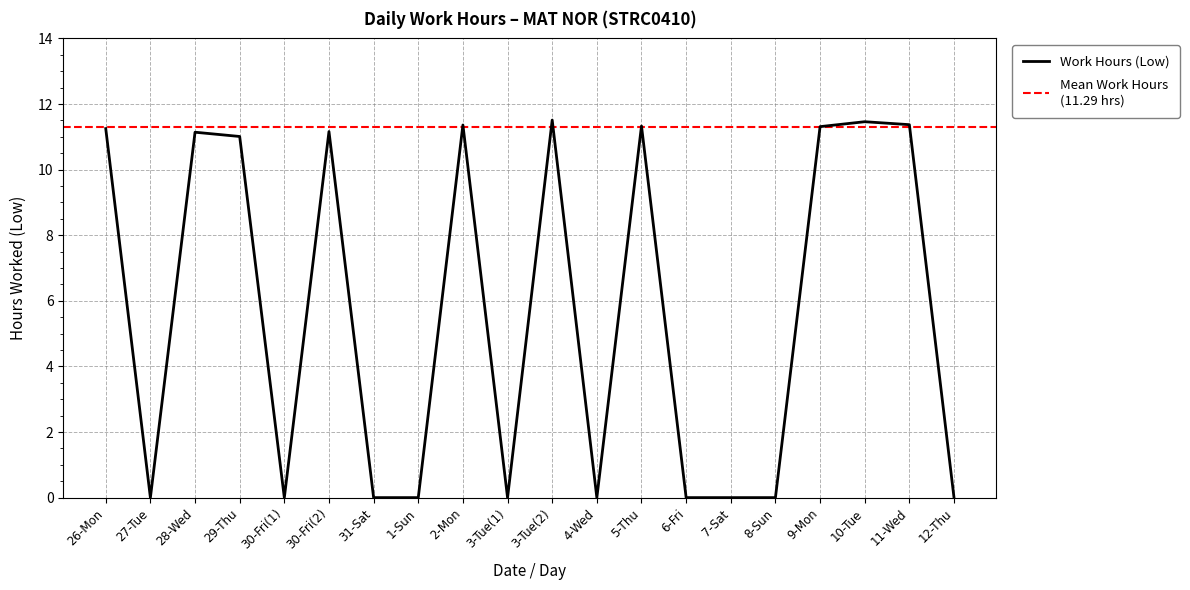

Reading left to right, what are all the values shown in this chart?

11.2	0.0	11.1	11.0	0.0	11.2	0.0	0.0	11.4	0.0	11.5	0.0	11.3	0.0	0.0	0.0	11.3	11.5	11.4	0.0